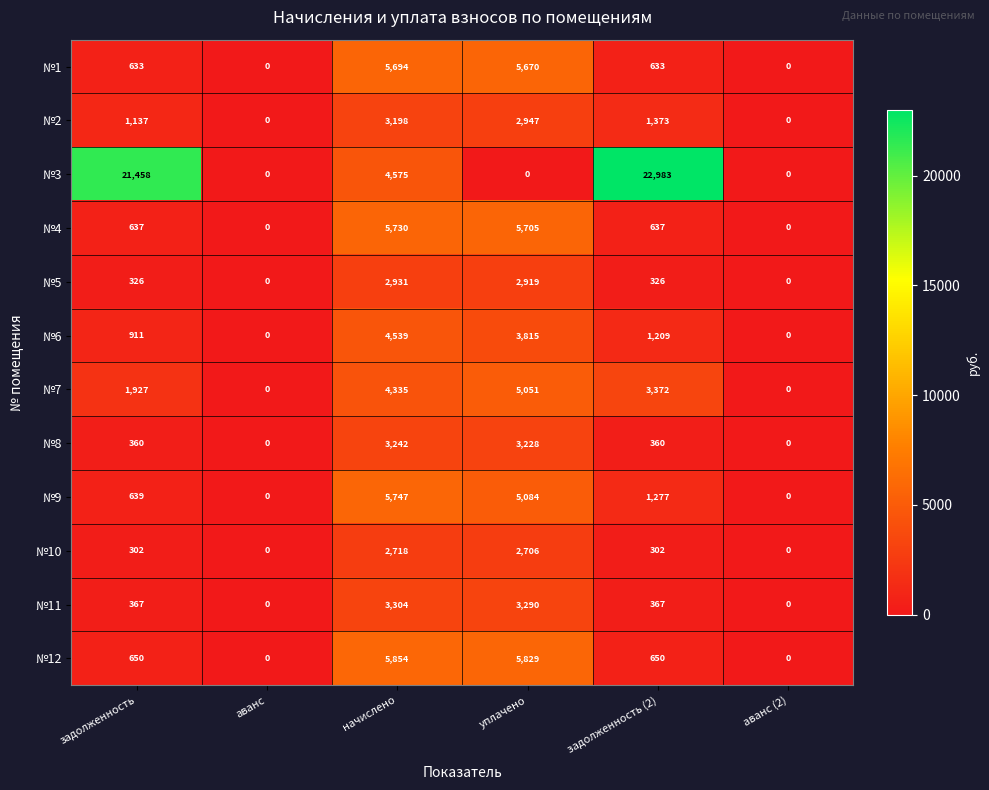

Rank the series at задолженность (2) from highest to lowest value.

№3, №7, №2, №9, №6, №12, №4, №1, №11, №8, №5, №10